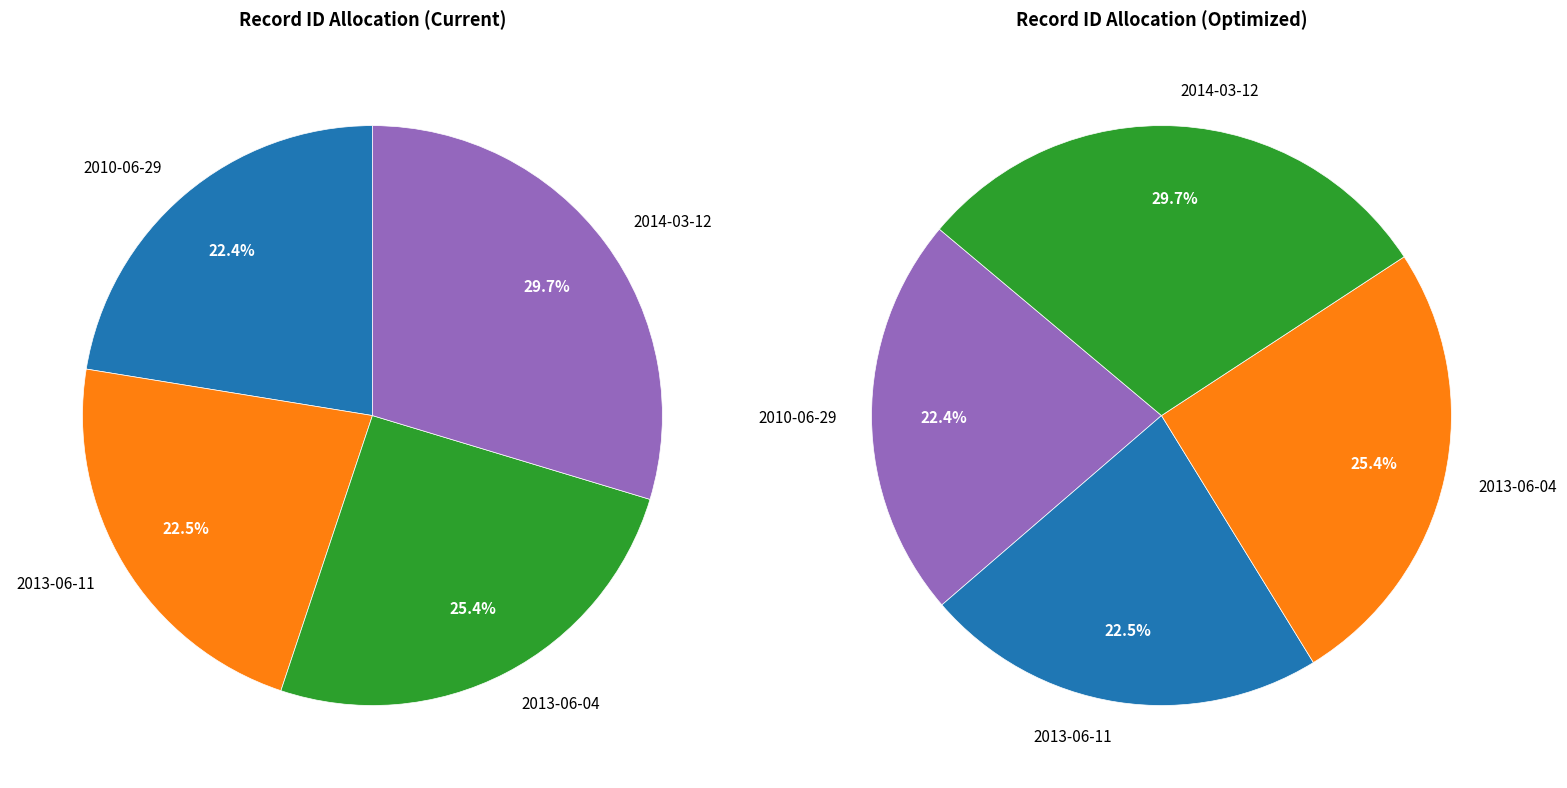

To the nearest percent, what is the average slice percentage?

25%